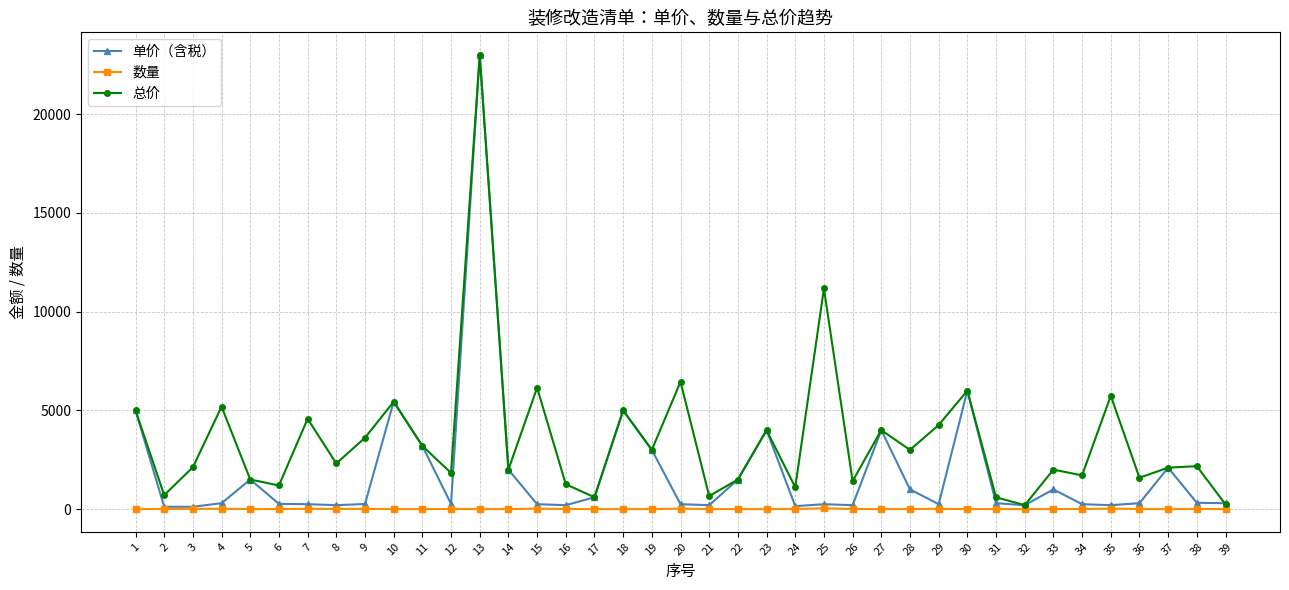

How many lines are shown in the chart?

3